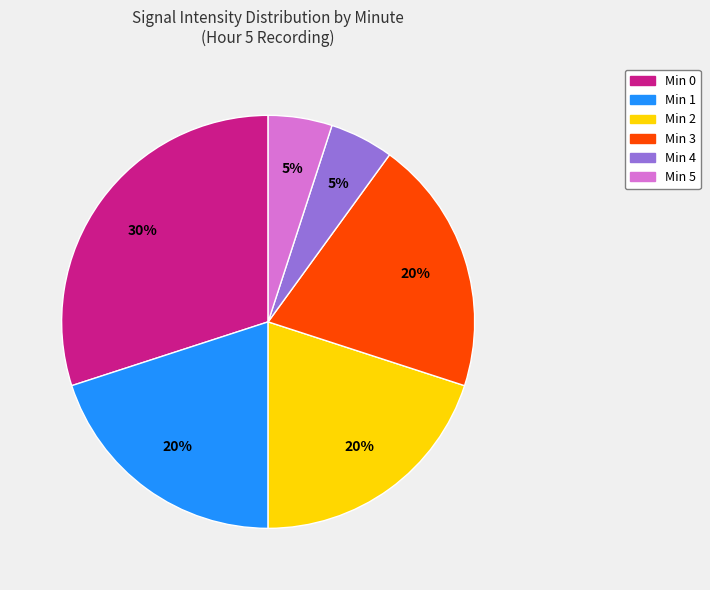

How many segments does this pie chart have?

6